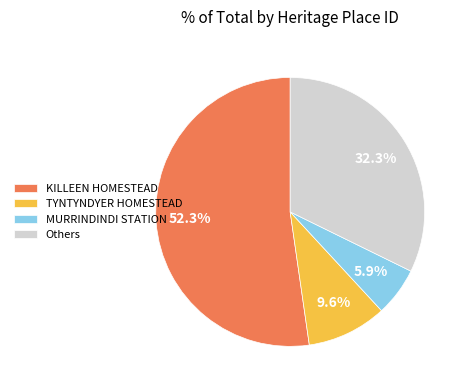

Is it true that MURRINDINDI STATION is 14% of the pie?

False